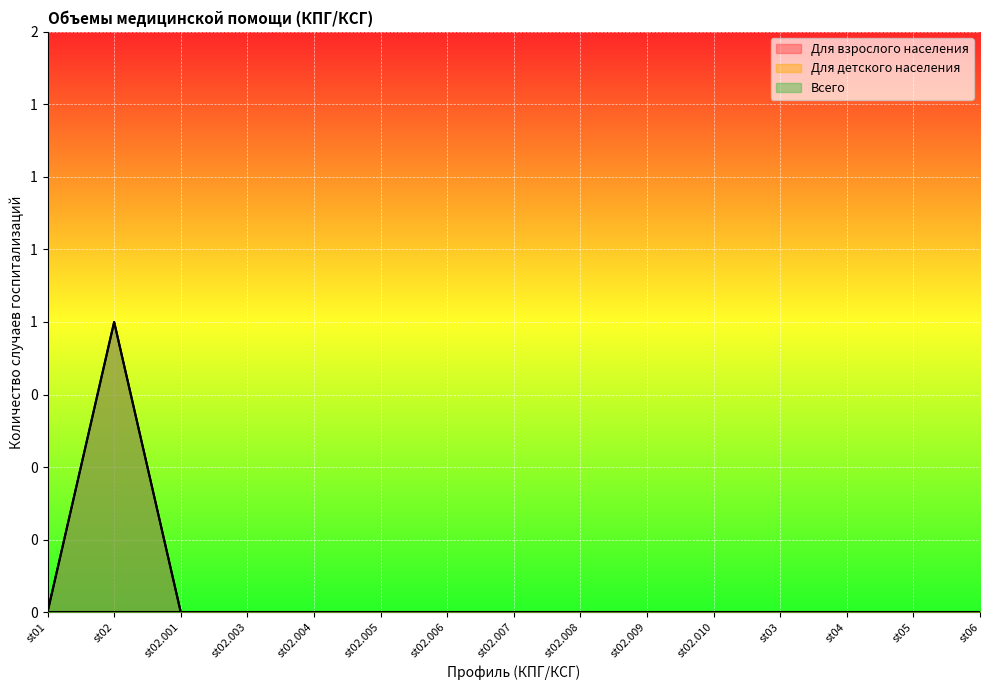

The value of Всего at st02.008 is 0. True or false?

False